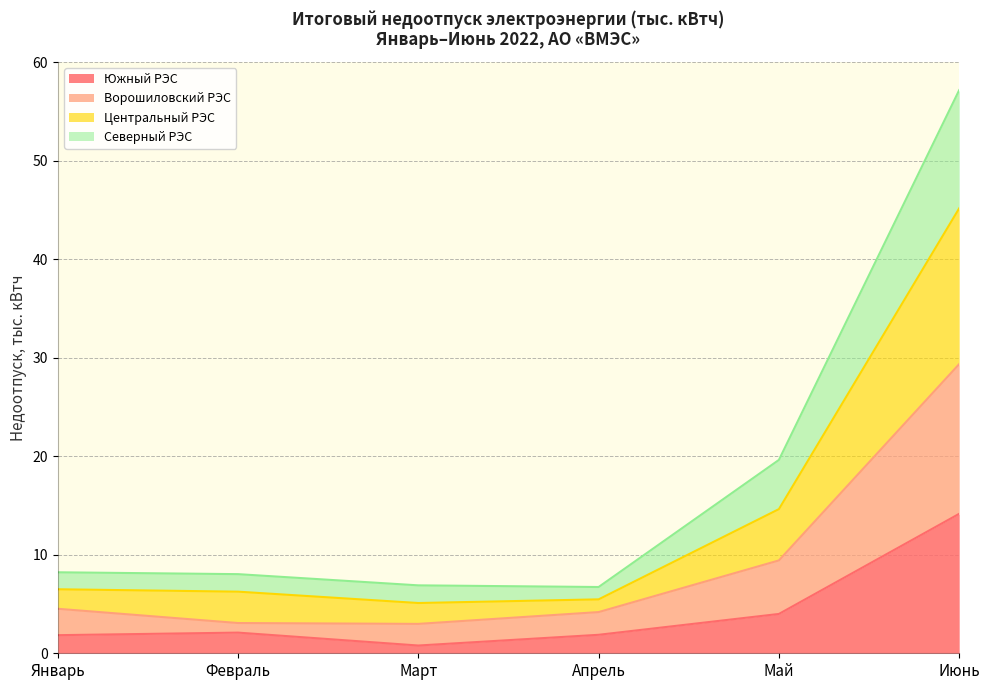

The value of Южный РЭС at Июнь is 14.2. True or false?

True